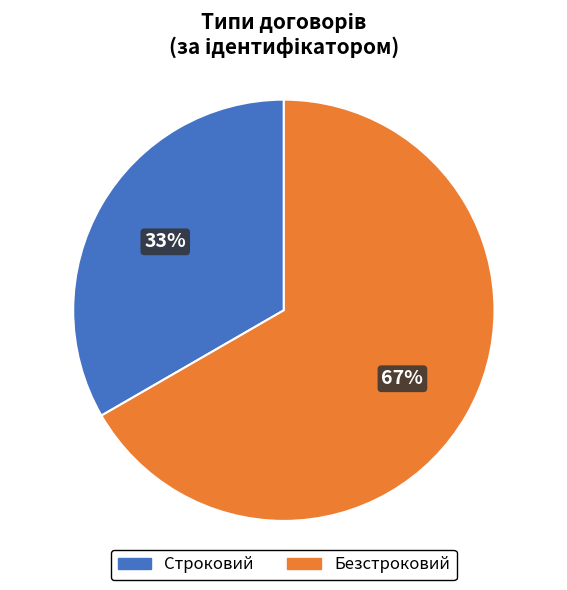

What is the largest slice in the pie chart?

Безстроковий